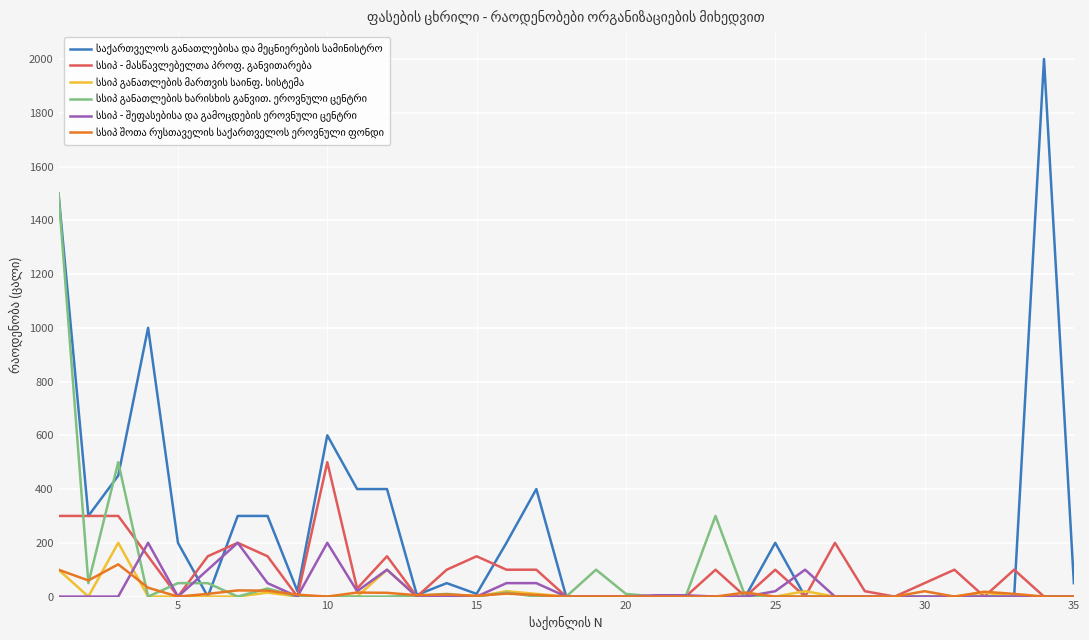

What is the greatest value displayed?

2000